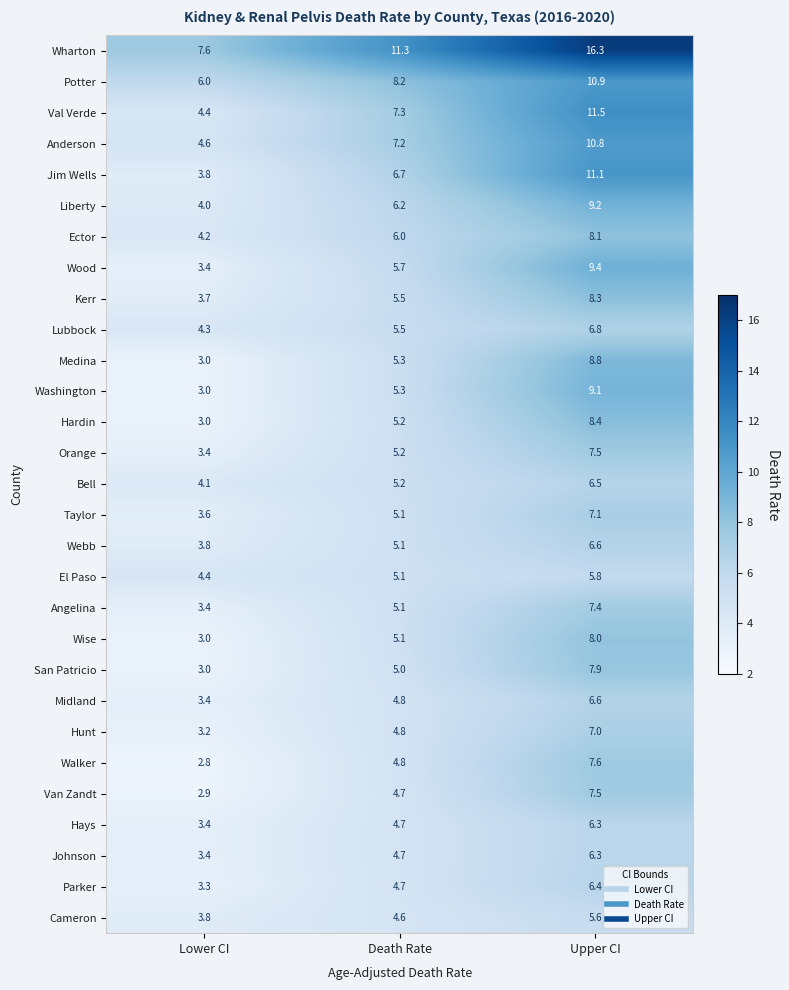

At which category is the sum across all series the highest?

Upper CI